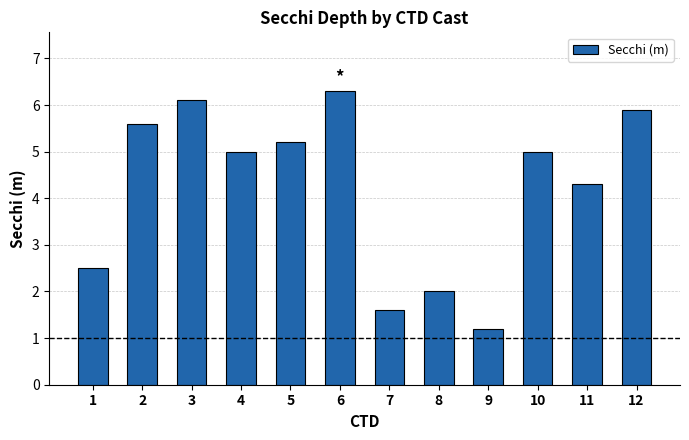

How many data points does each series have?

12